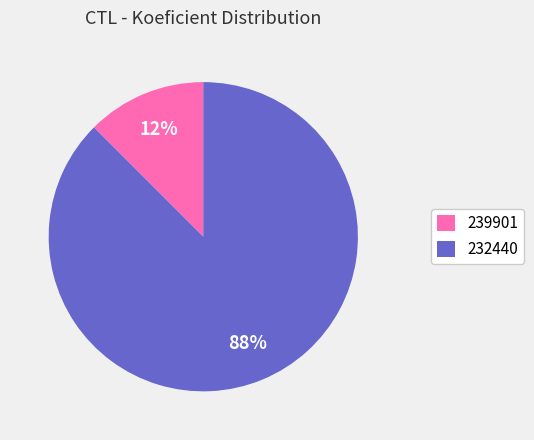

The 239901 slice represents 21% of the pie. True or false?

False